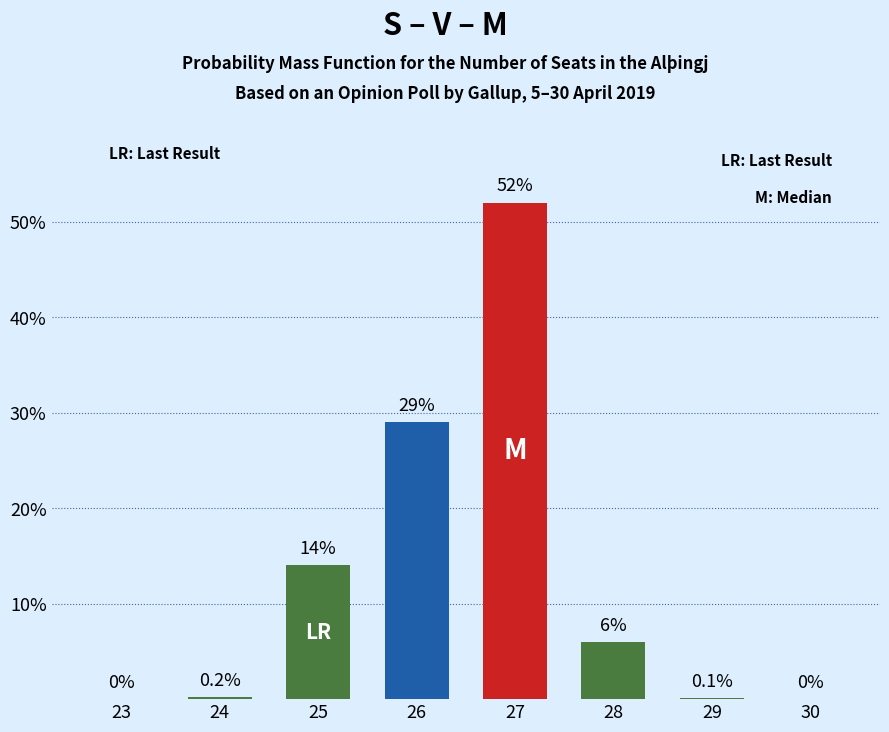

Reading right to left, list all the values displayed in this chart.

30=0.0	29=0.1	28=6.0	27=52.0	26=29.0	25=14.0	24=0.2	23=0.0